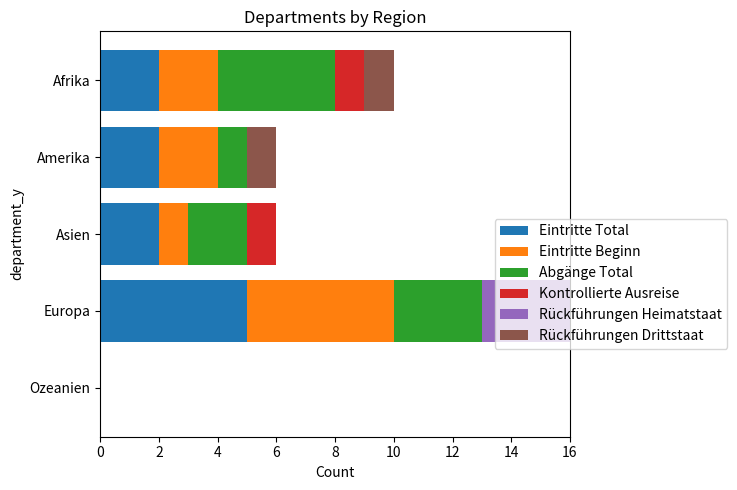

What is the maximum value for Eintritte Total?

5